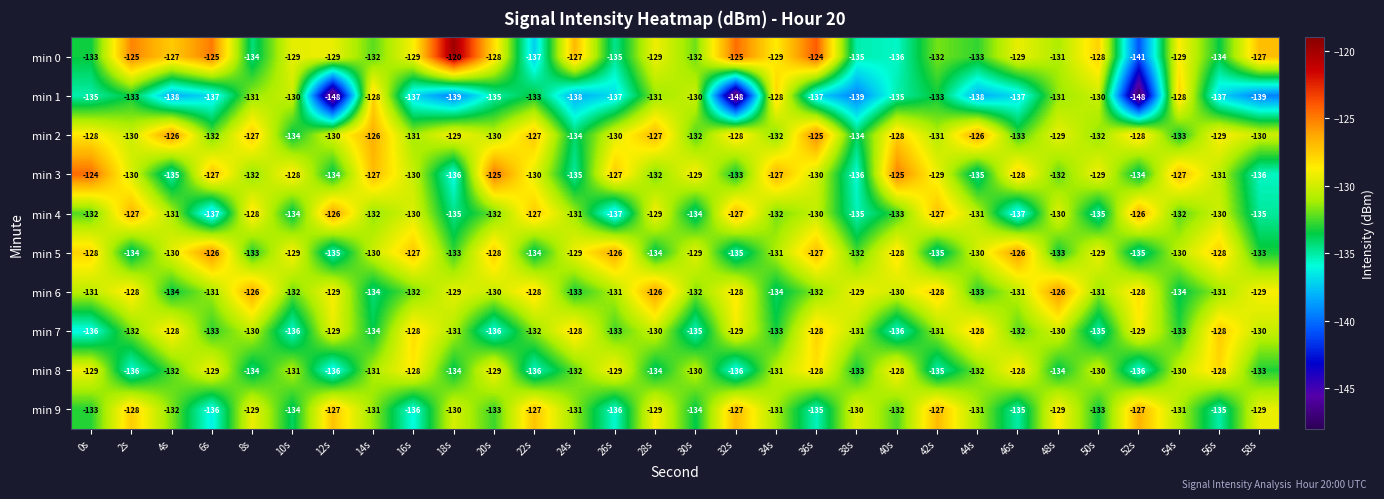

How many values in the min 6 series exceed -131?

14